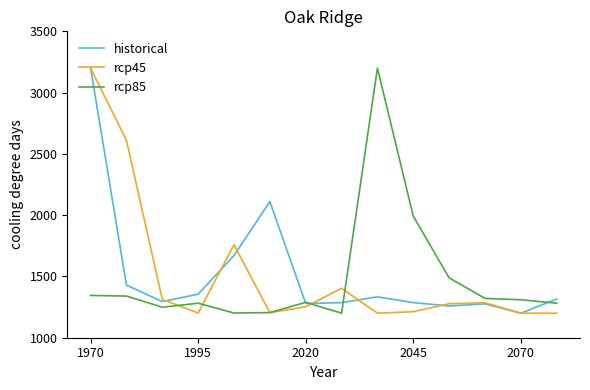

What is the sum of all rcp85 values?

20703.6